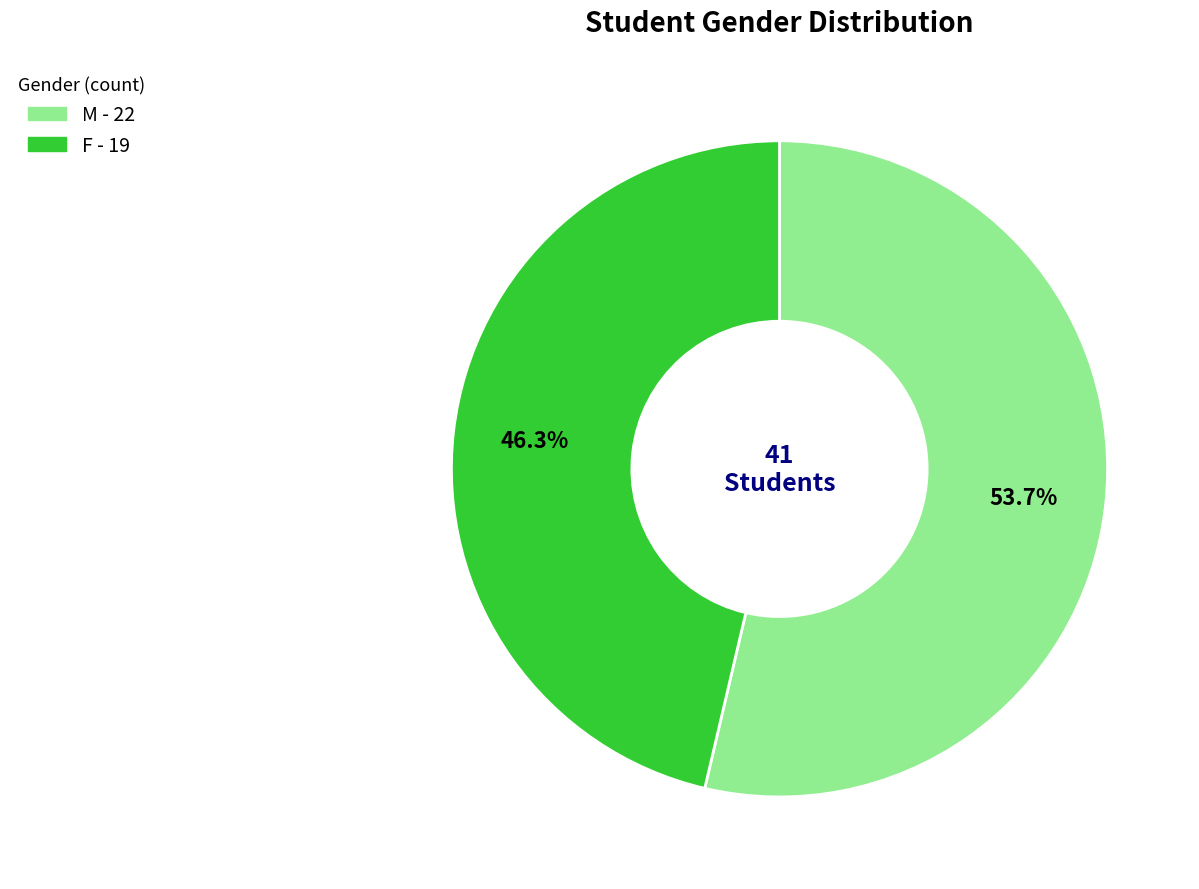

Which has a higher value, F or M?

M